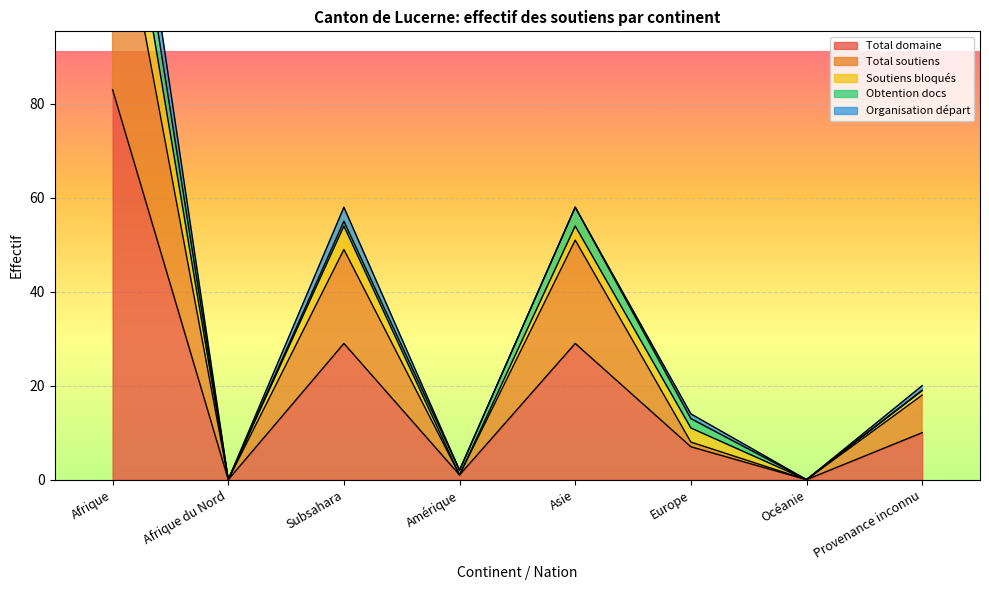

What is the value of the Total domaine point at the 1st from the left?

83